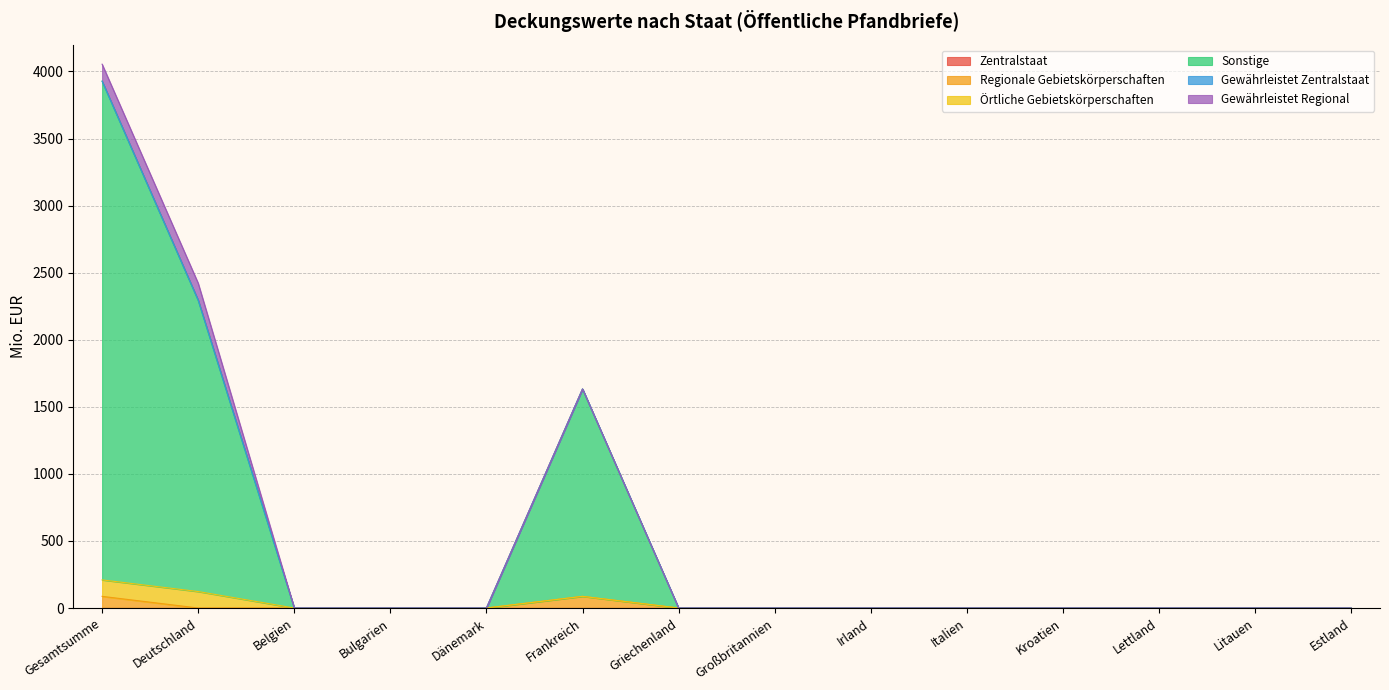

What is the label of the 1st point from the right?

Estland